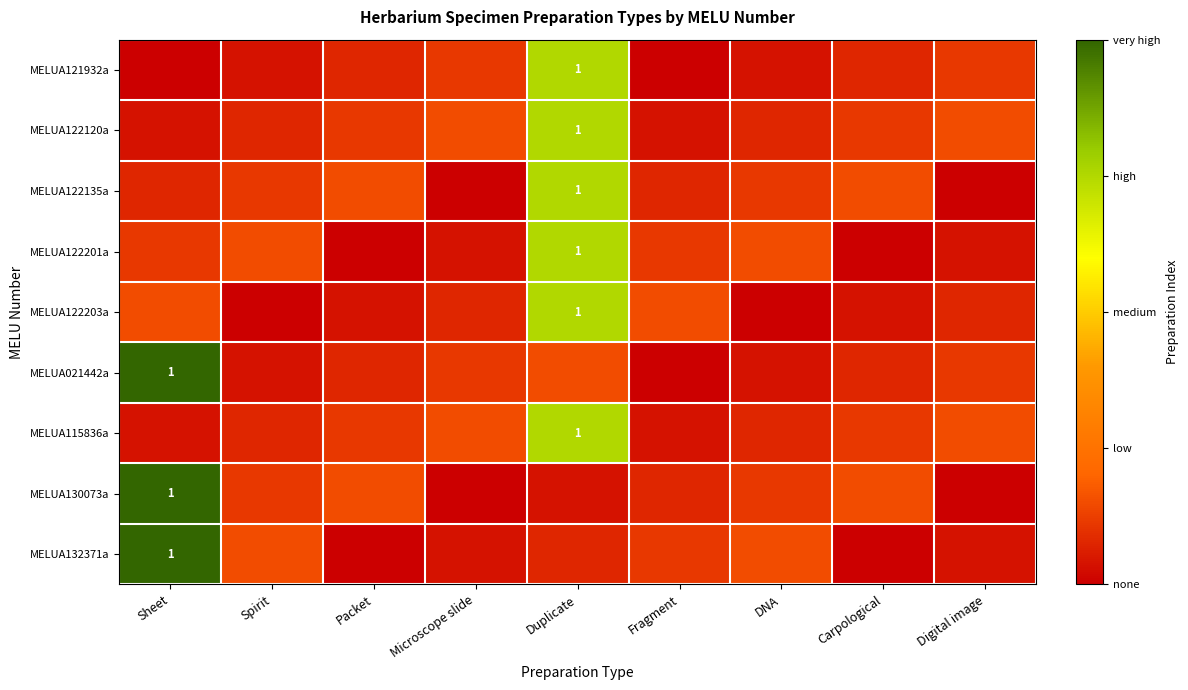

What value does the MELUA115836a series have at Fragment?

0.1